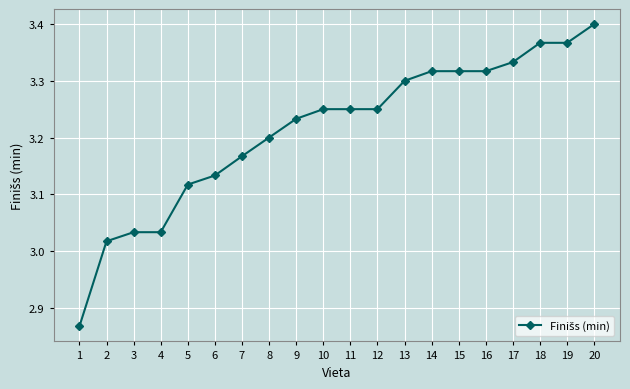

Does the chart display data point markers on the line(s)?

Yes